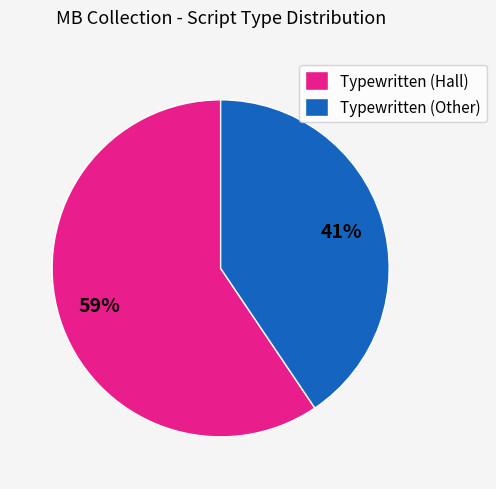

Which has a higher value, Typewritten (Other) or Typewritten (Hall)?

Typewritten (Hall)